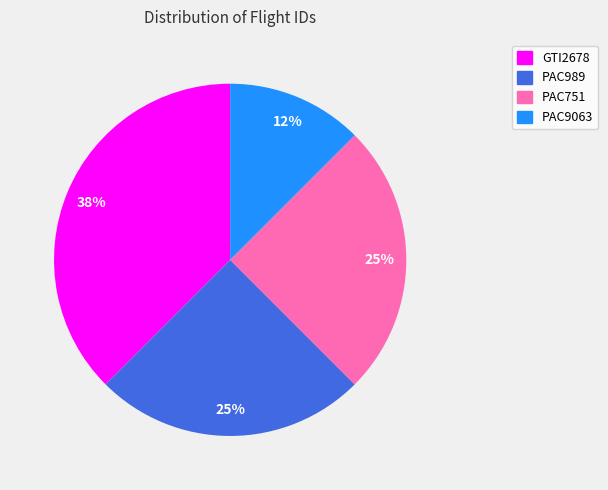

Approximately how many times larger is the value at GTI2678 compared to PAC751?

1.5